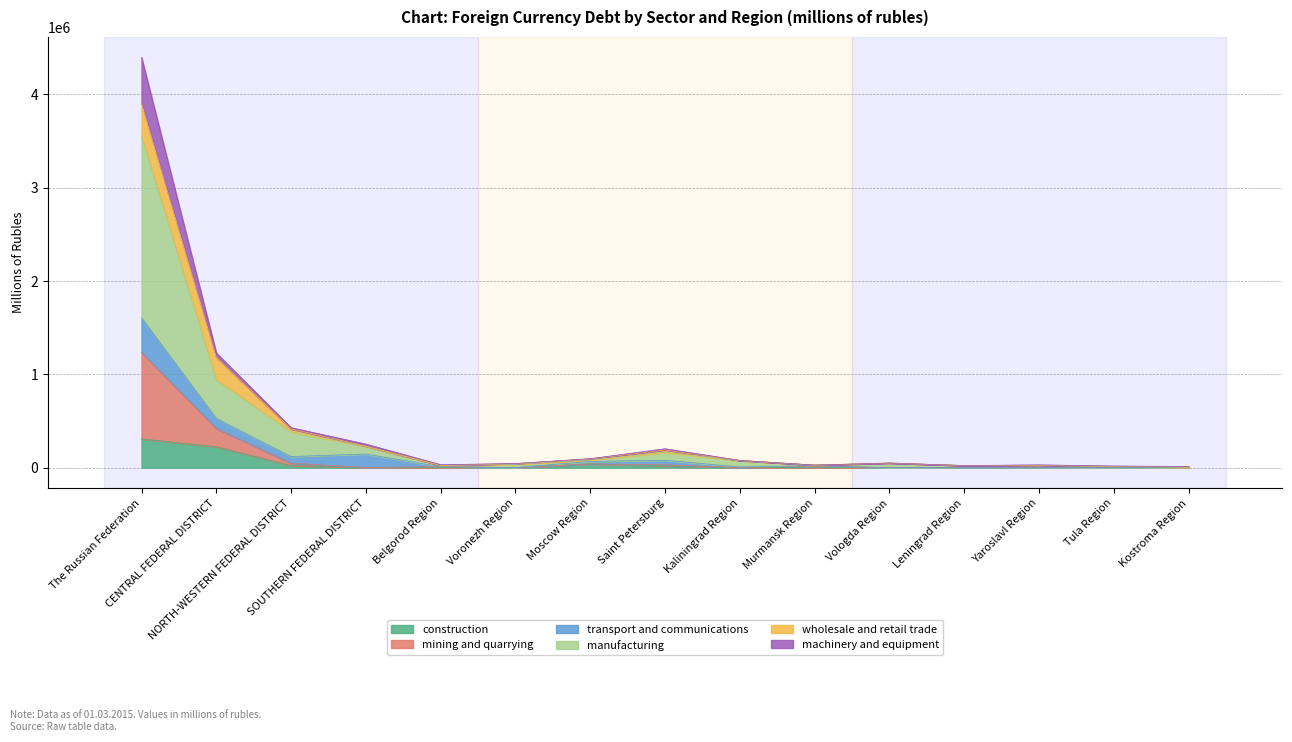

What is the total value across all series at Yaroslavl Region?

53970